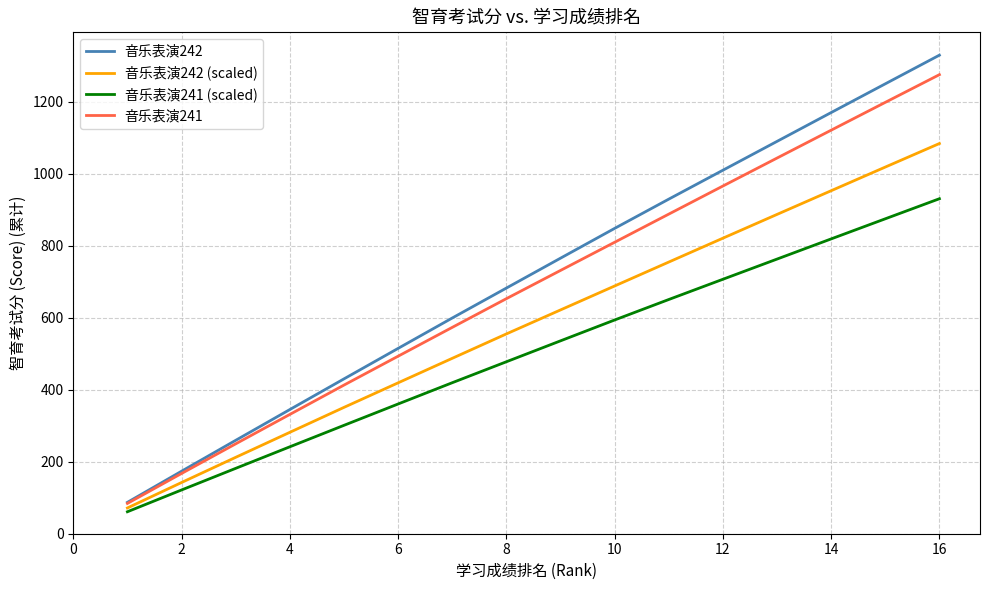

True or false: 音乐表演241 has more than 0 points higher than both neighbors.

False